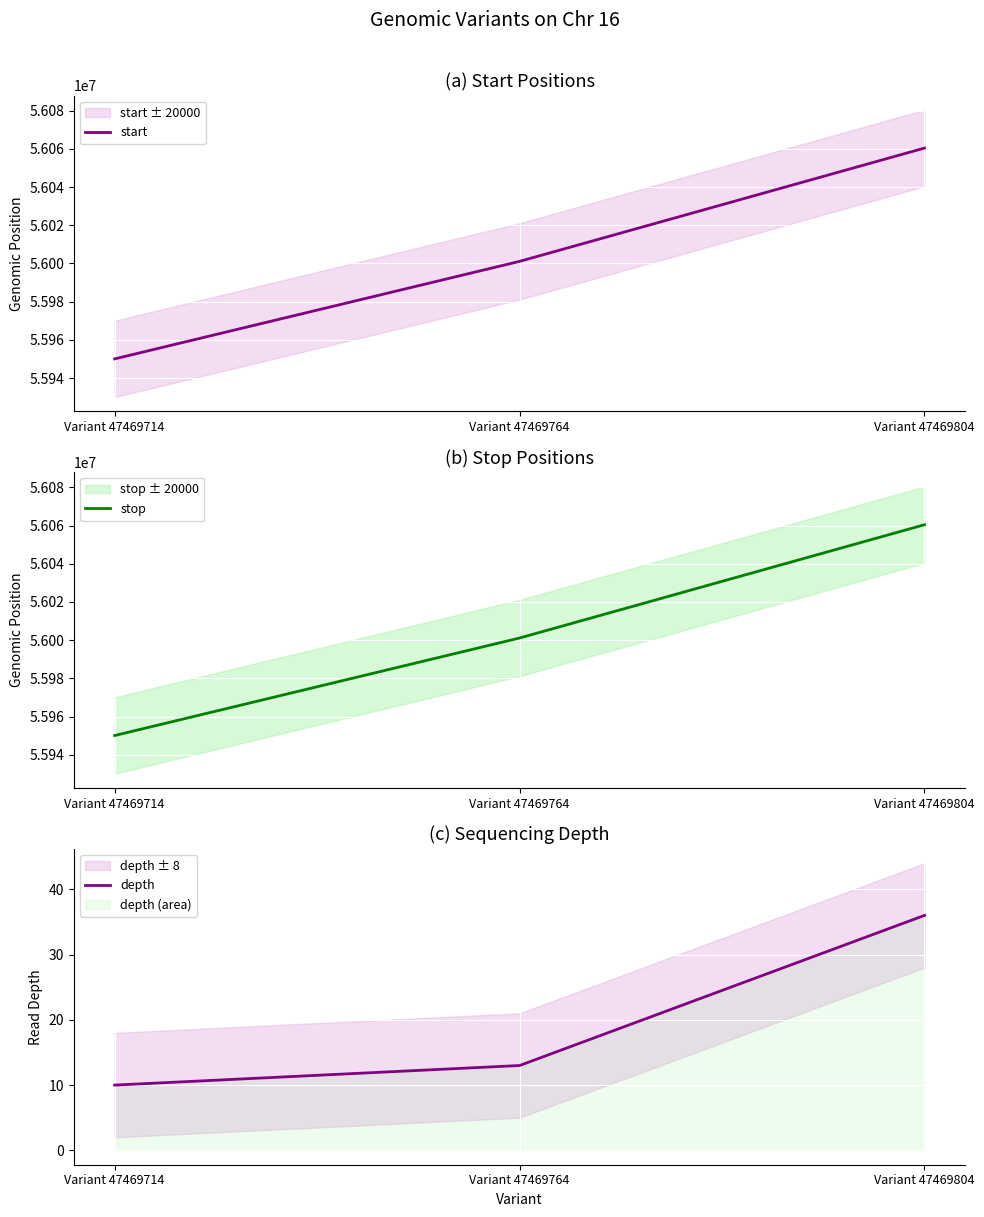

What is the approximate value of depth at Variant 47469804, to the nearest 5?

35